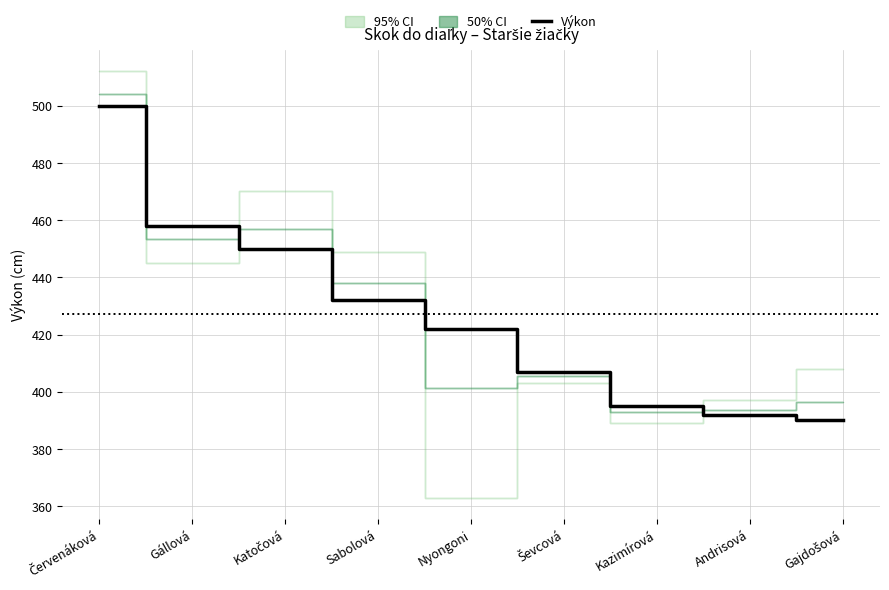

Is it true that the value at Ševcová is 264?

False